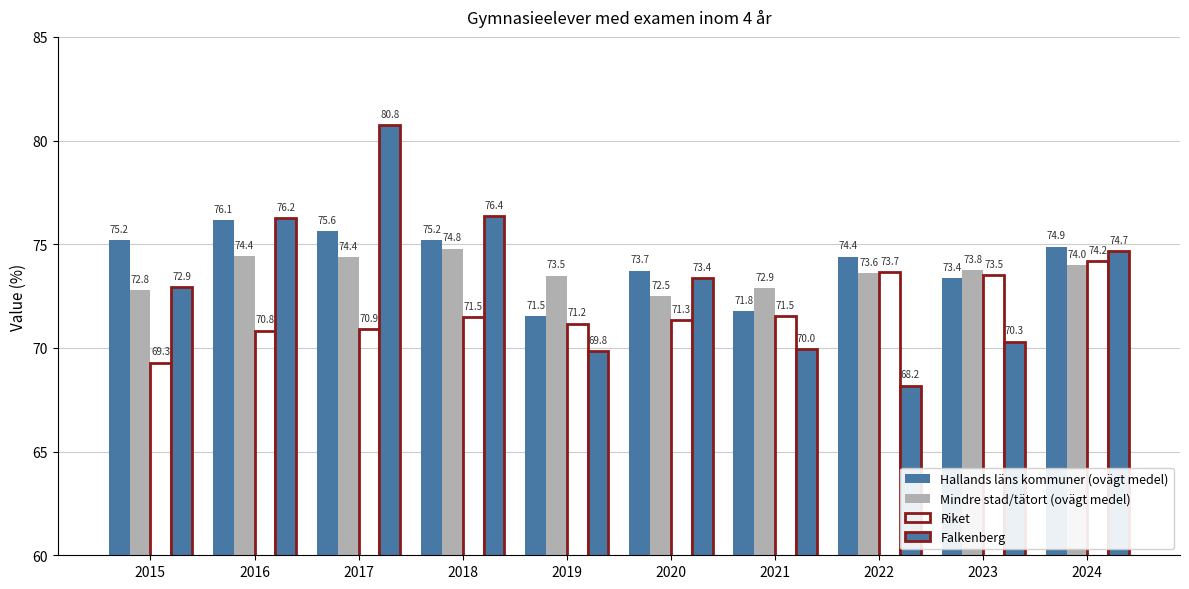

Reading left to right, what are all the values shown in this chart?

Hallands läns kommuner (ovägt medel): 2015=75.2	2016=76.1	2017=75.6	2018=75.2	2019=71.5	2020=73.7	2021=71.8	2022=74.4	2023=73.4	2024=74.9
Mindre stad/tätort (ovägt medel): 2015=72.8	2016=74.4	2017=74.4	2018=74.8	2019=73.5	2020=72.5	2021=72.9	2022=73.6	2023=73.8	2024=74.0
Riket: 2015=69.3	2016=70.8	2017=70.9	2018=71.5	2019=71.2	2020=71.3	2021=71.5	2022=73.7	2023=73.5	2024=74.2
Falkenberg: 2015=72.9	2016=76.2	2017=80.8	2018=76.4	2019=69.8	2020=73.4	2021=70.0	2022=68.2	2023=70.3	2024=74.7